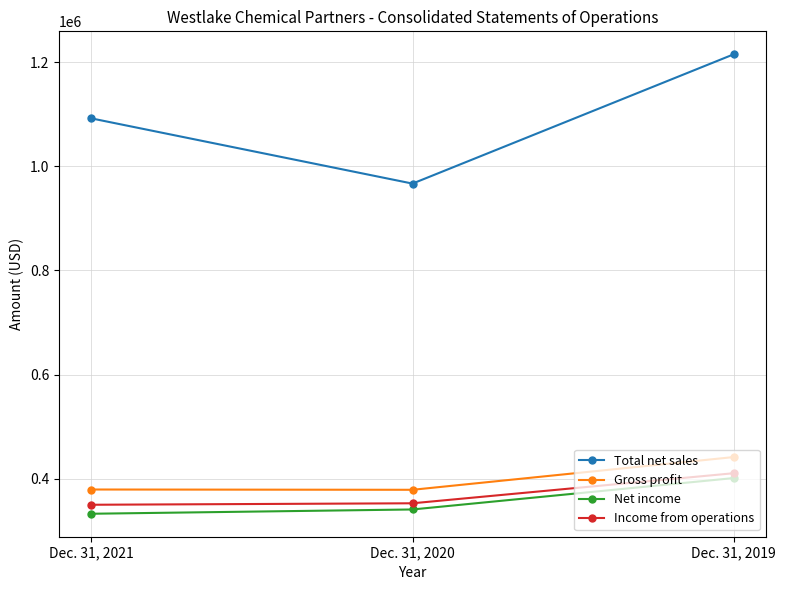

What is the smallest value displayed?

332895